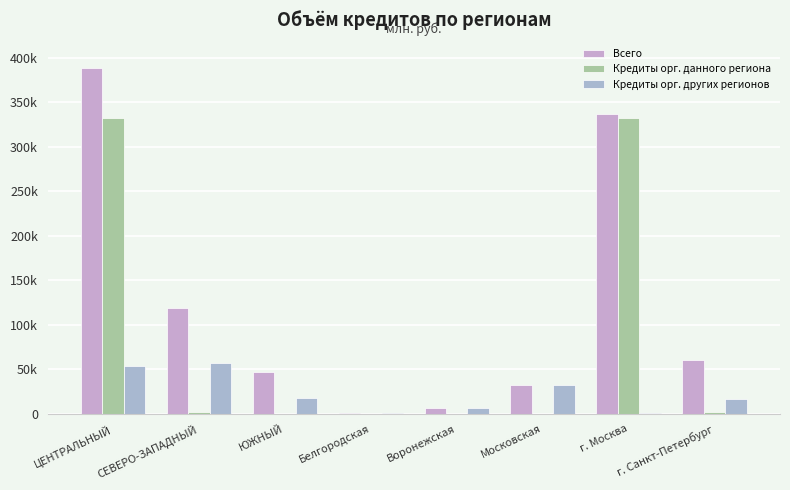

What is the average value of the Всего series?

123929